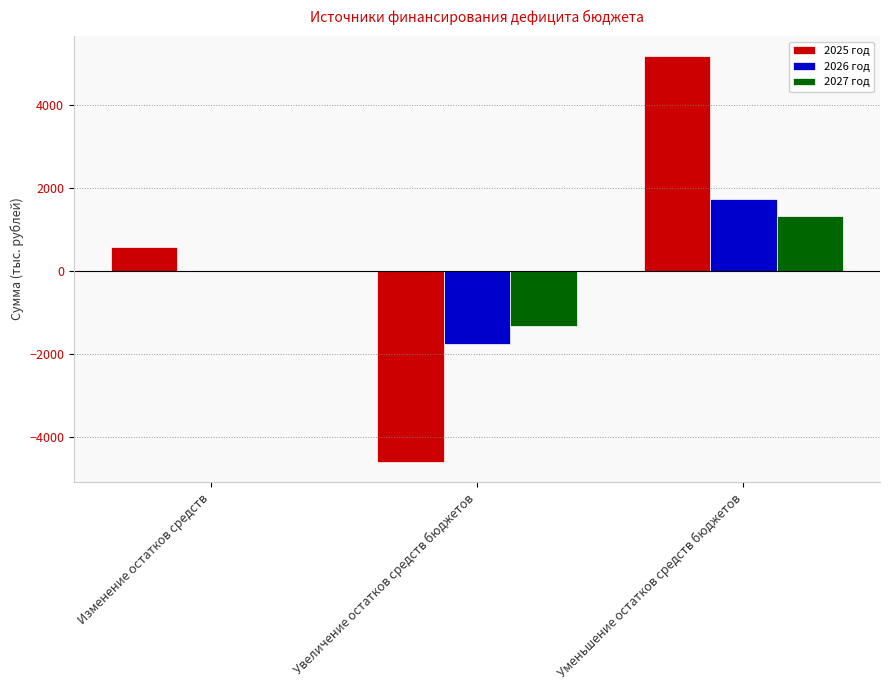

At which category is the sum across all series the highest?

Уменьшение остатков средств бюджетов